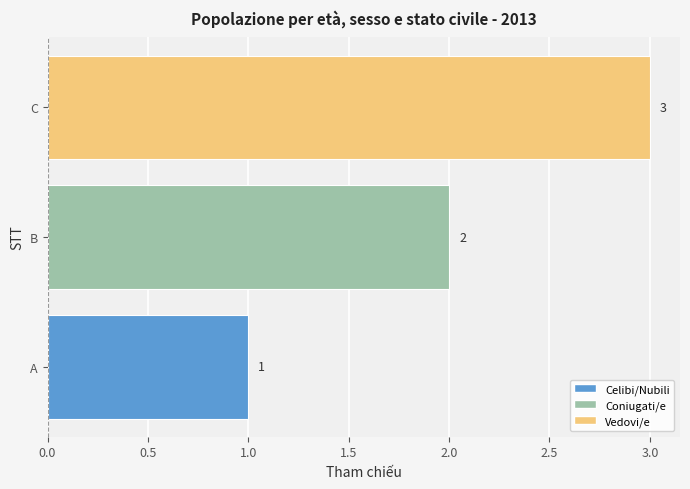

True or false: the data shows 3 at C.

True